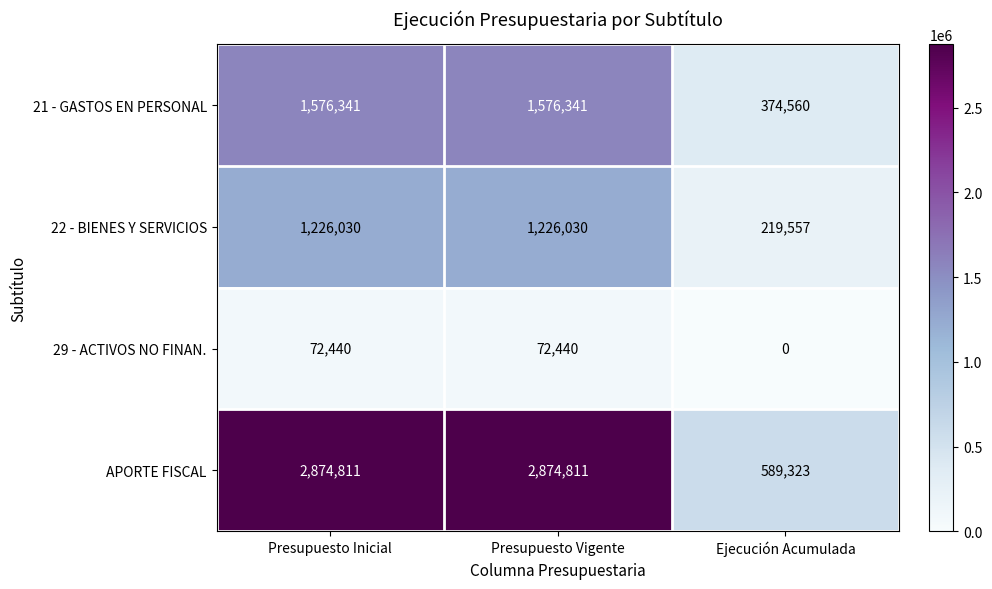

Is it true that 22 - BIENES Y SERVICIOS equals 1226030 at Presupuesto Vigente?

True